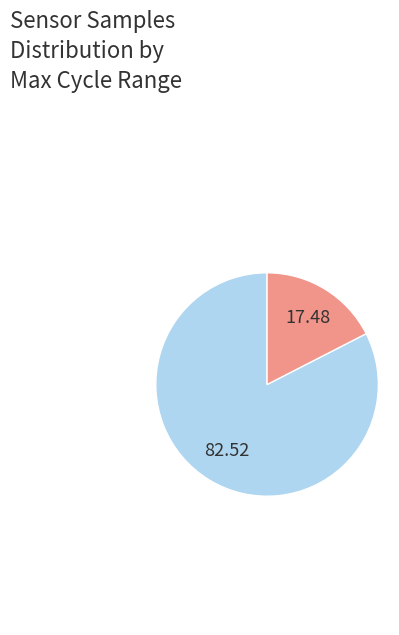

Does any single category account for the majority?

Yes